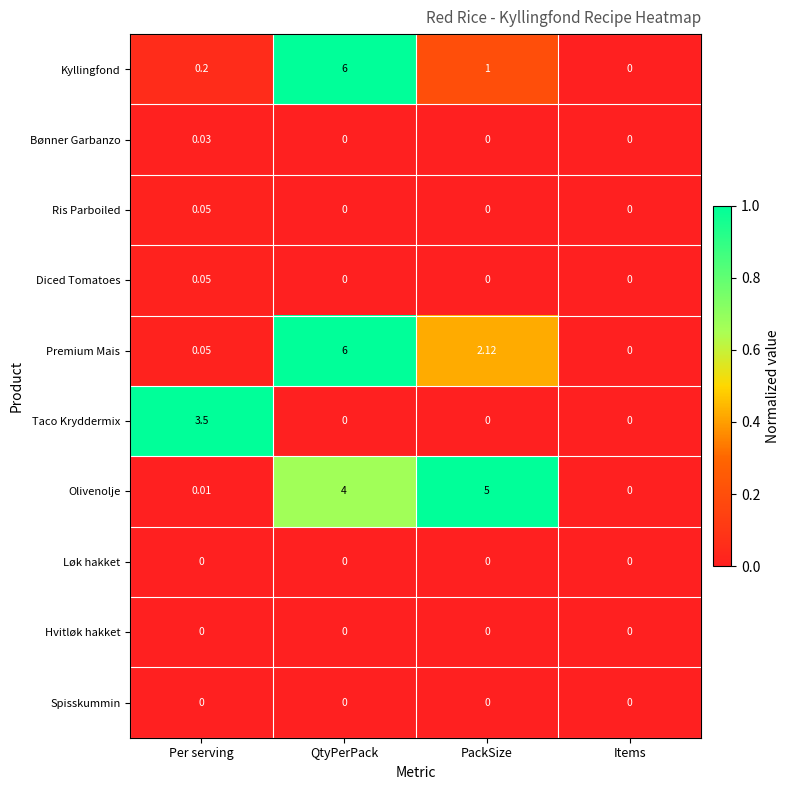

What is the spread (max minus min) of values at PackSize?

5.0